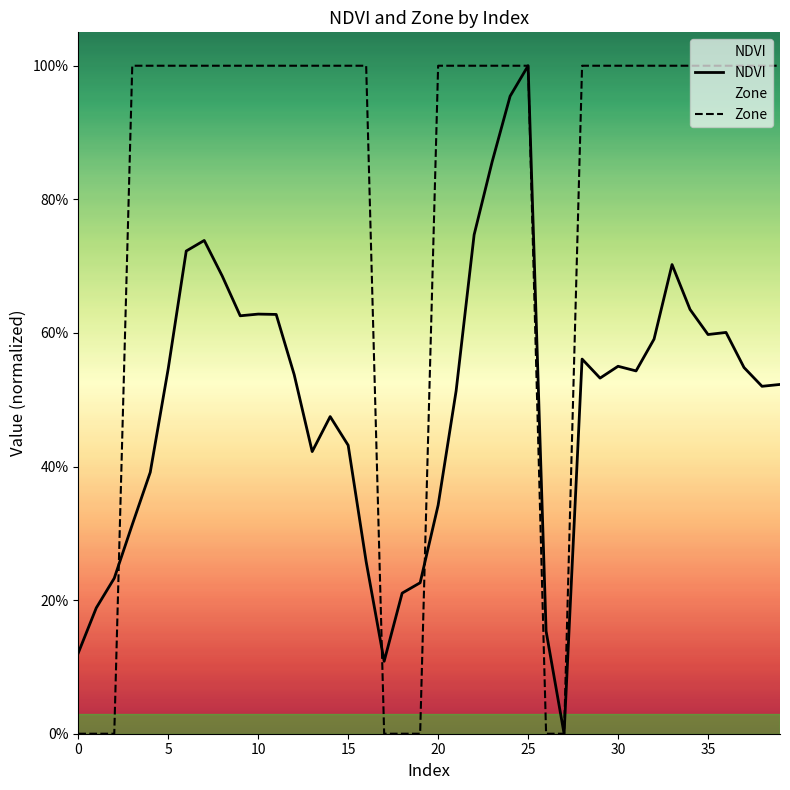

Which series ends up on top after the final intersection of Zone and NDVI?

Zone